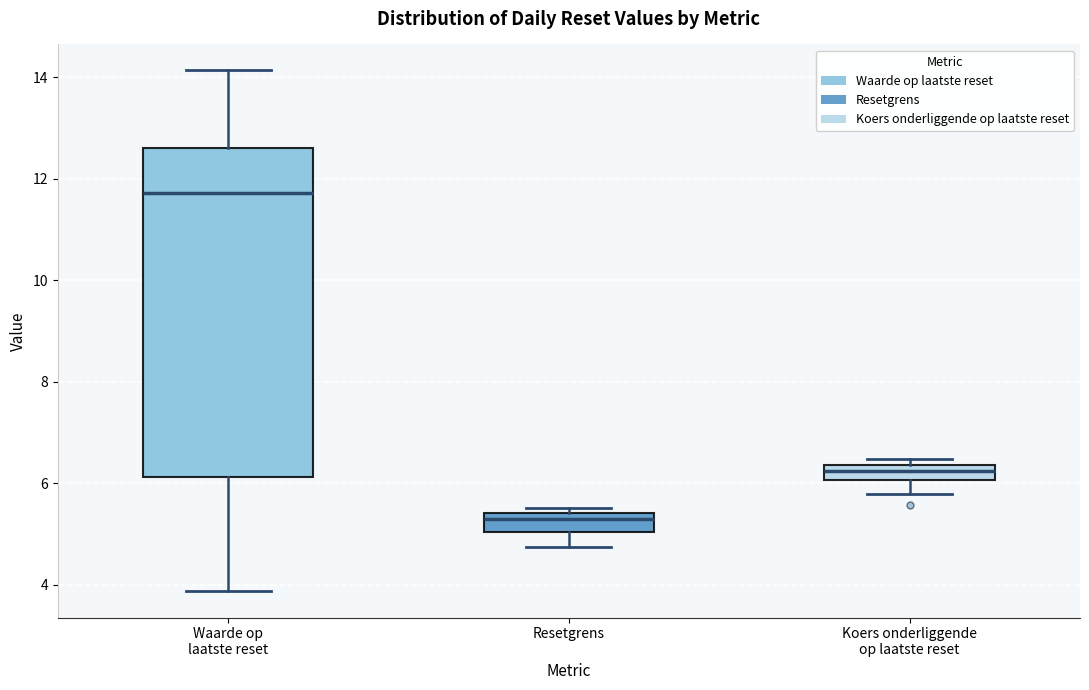

Comparing the boxes themselves (not the whiskers), which one is the tallest?

Waarde op laatste reset